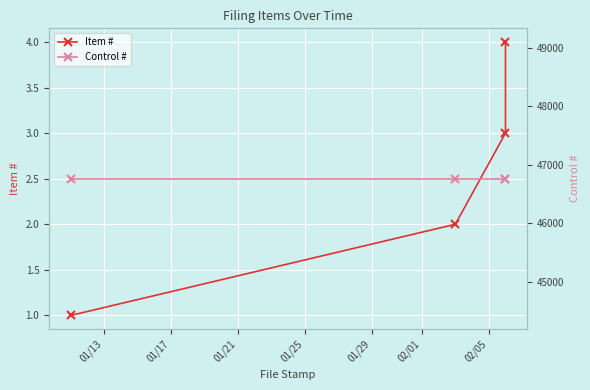

True or false: Item # has more than 2 points higher than both neighbors.

False